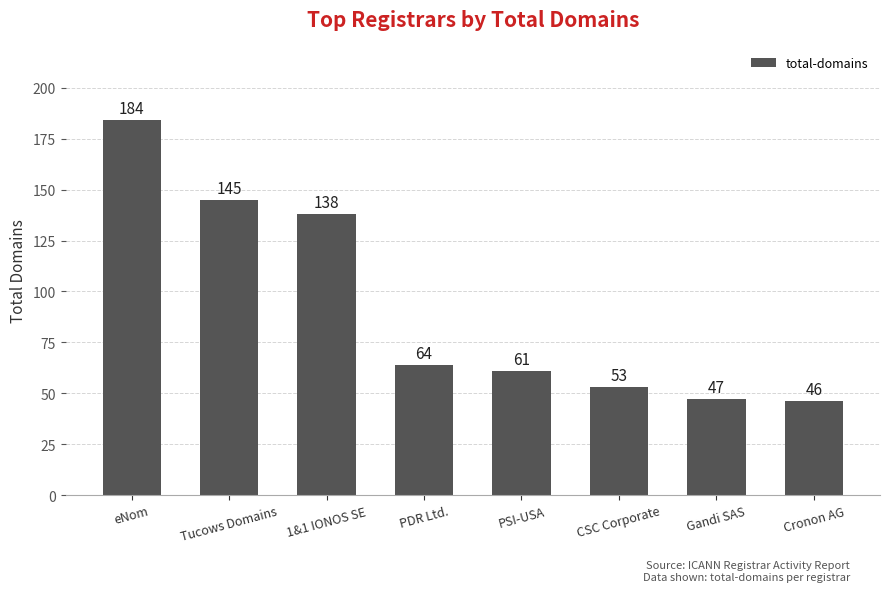

Is it true that the value at PSI-USA is 61?

True